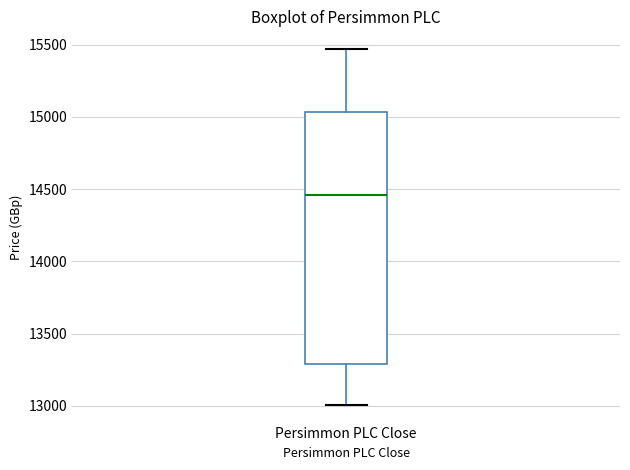

Where does the median line of the box for Persimmon PLC Close sit on the y-axis? The values are not printed on the chart, so give them approximately, as read against the axis.

14450